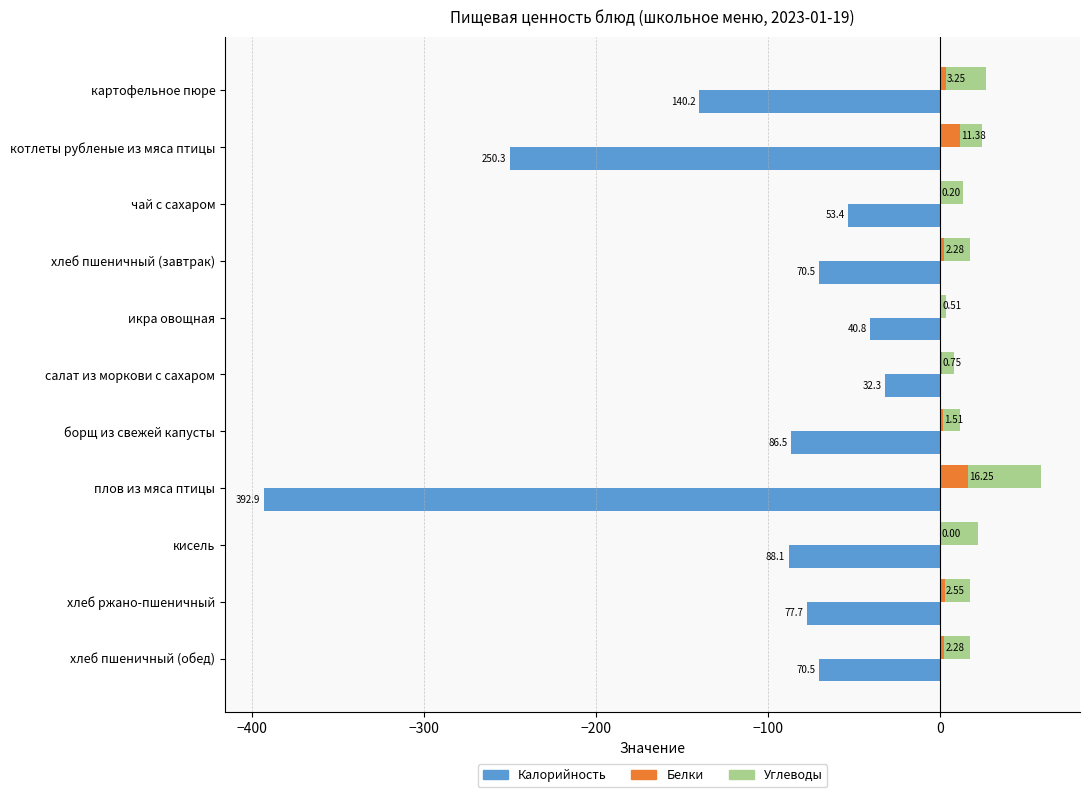

What are all the series names shown in the legend?

Калорийность, Белки, Углеводы